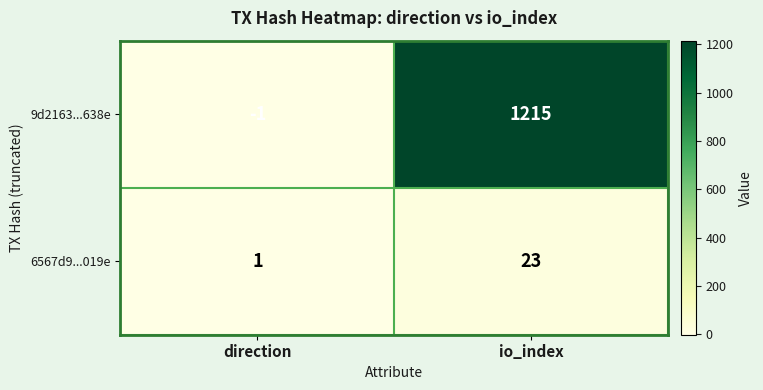

Rank the series at direction from highest to lowest value.

6567d9...019e, 9d2163...638e